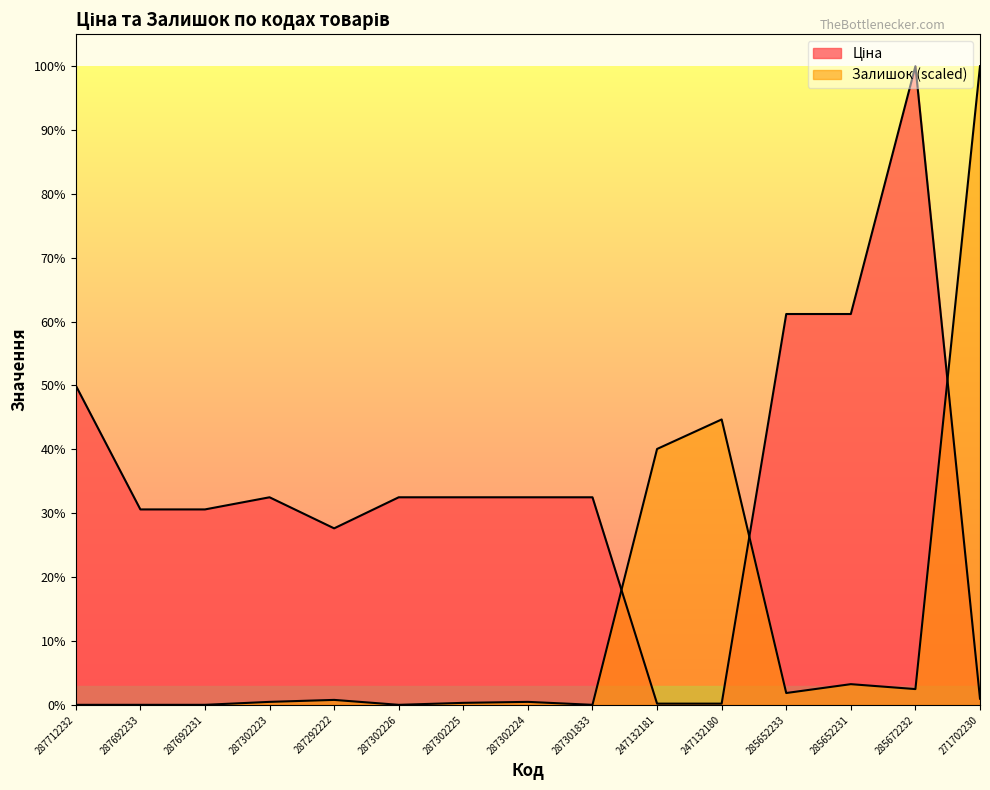

How many times do Ціна and Залишок cross each other?

3